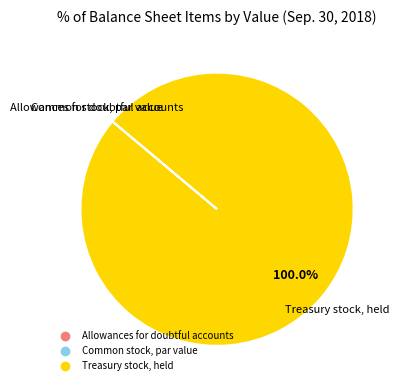

Is there a majority slice in this chart?

Yes